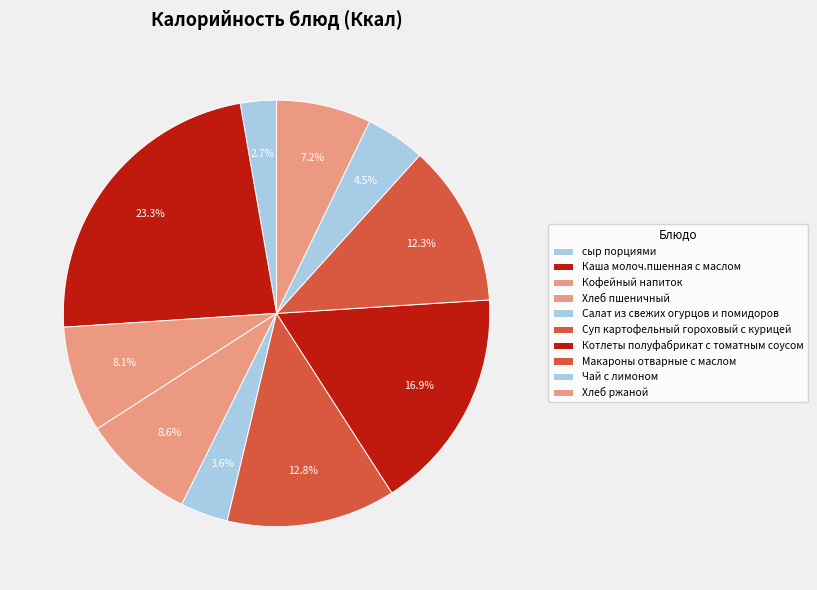

What is the smallest slice in the pie chart?

сыр порциями